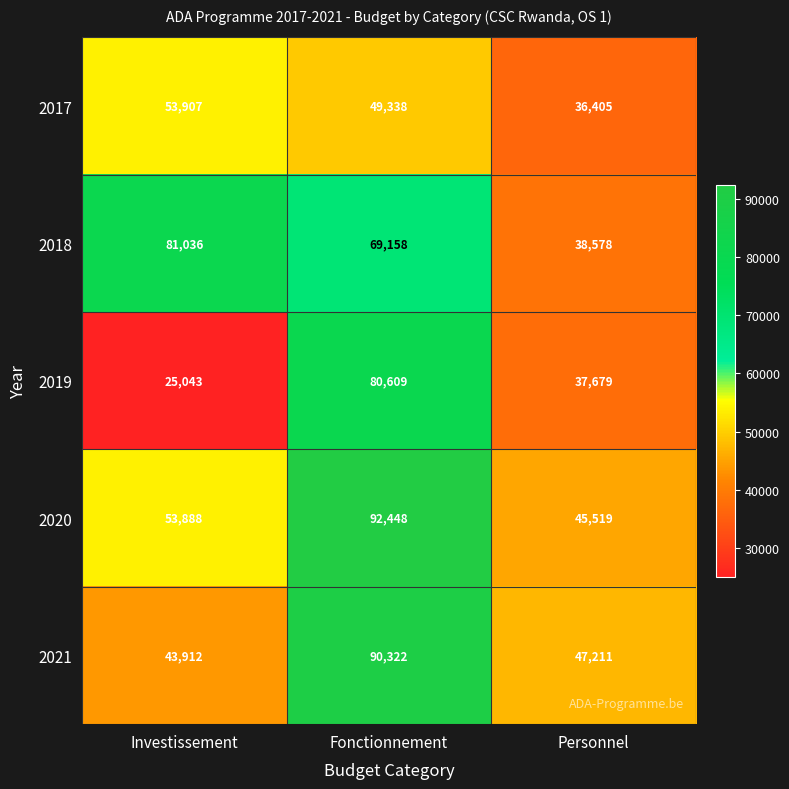

Which series has the largest total across all categories?

2020